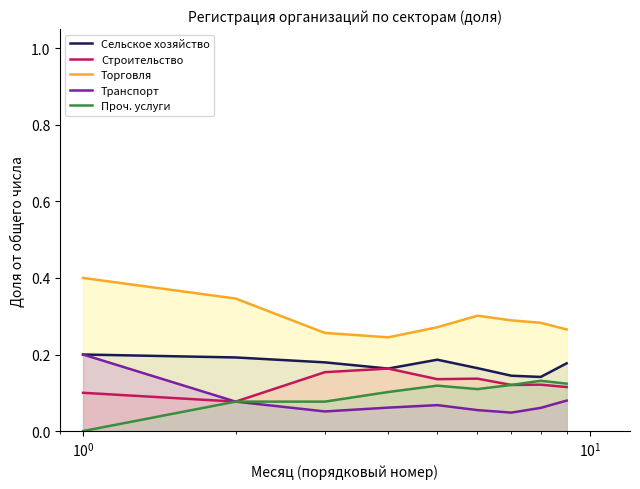

True or false: Торговля and Проч. услуги cross at least once.

False